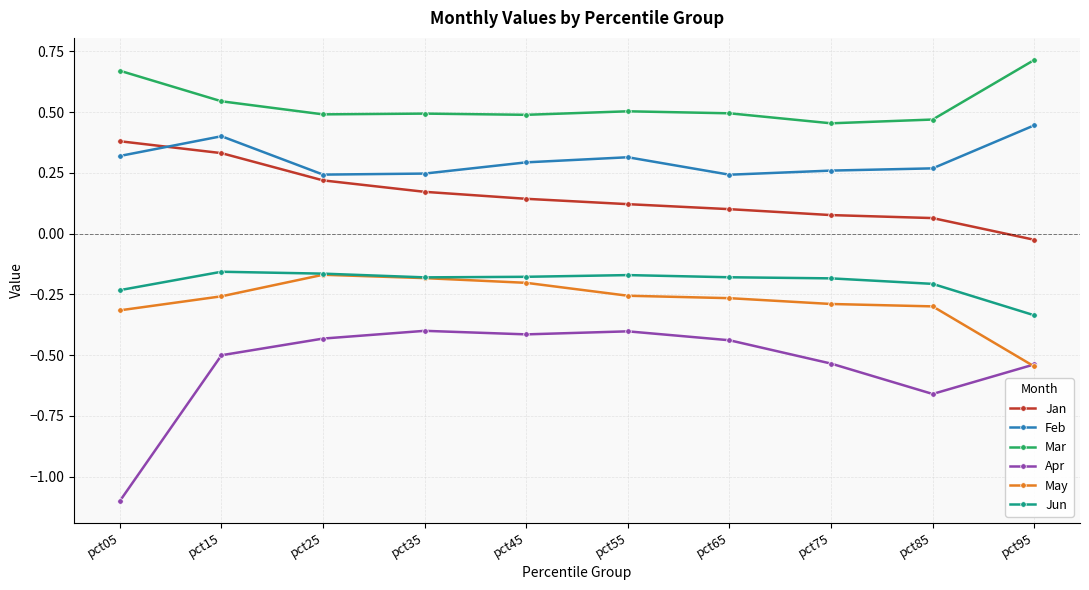

What are all the series names shown in the legend?

Jan, Feb, Mar, Apr, May, Jun